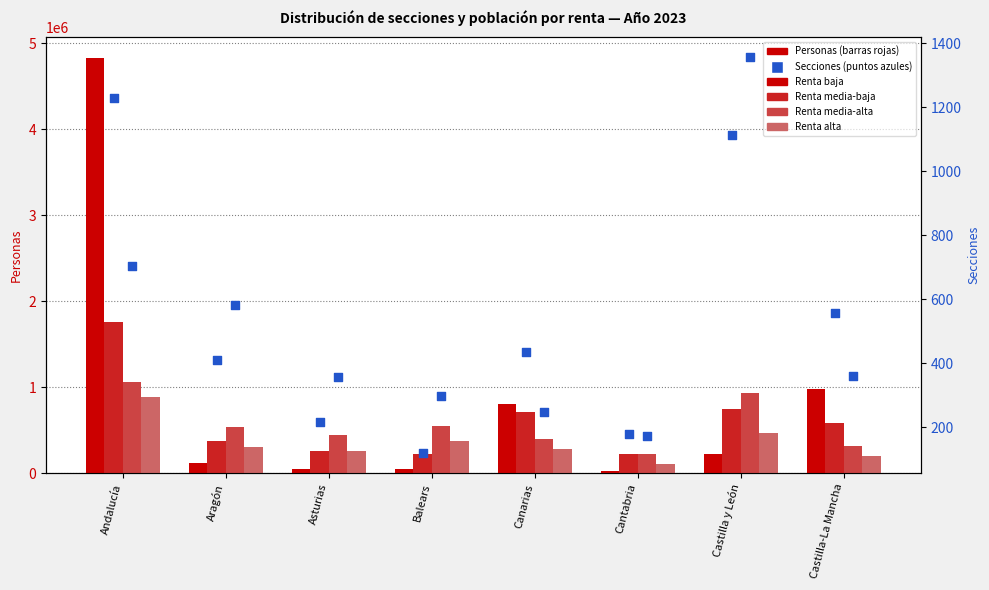

At which category is the sum across all series the highest?

Andalucía